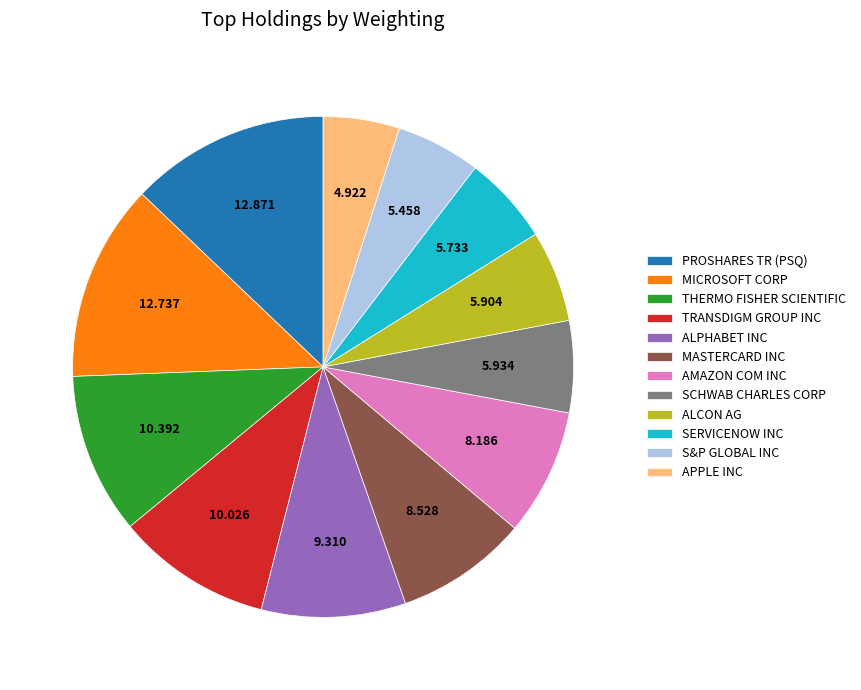

True or false: AMAZON COM INC accounts for 18% of the total.

False